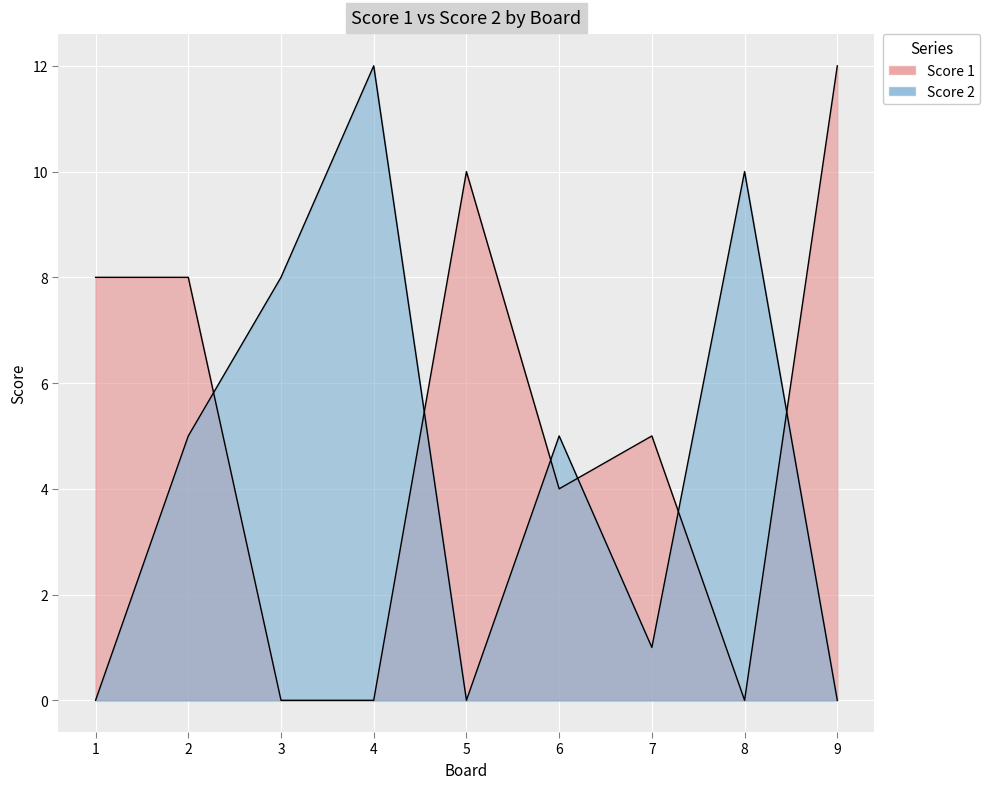

What is the average value of the Score 1 series?

5